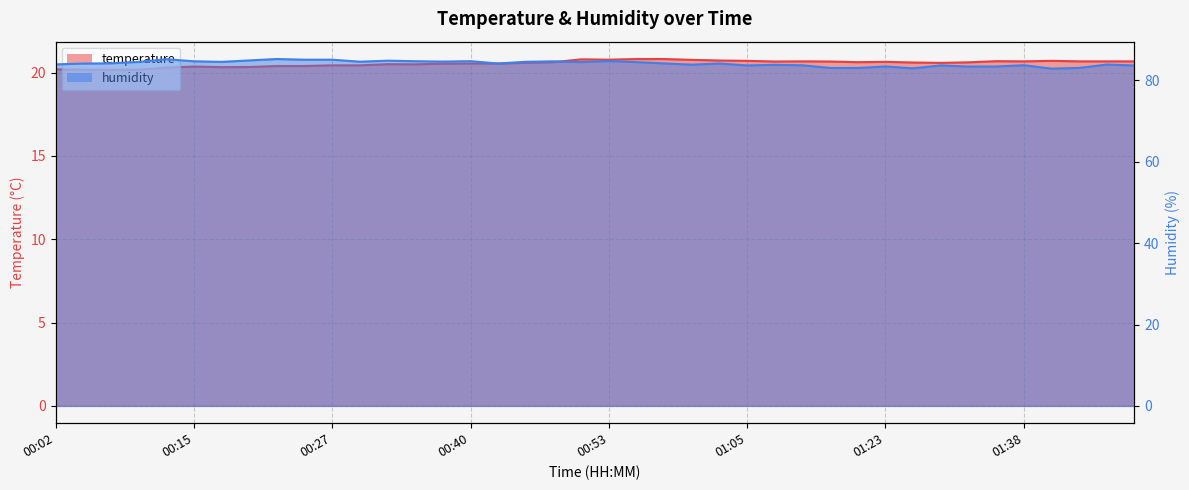

What is the difference between the second highest and second lowest values in the temperature series?

0.6